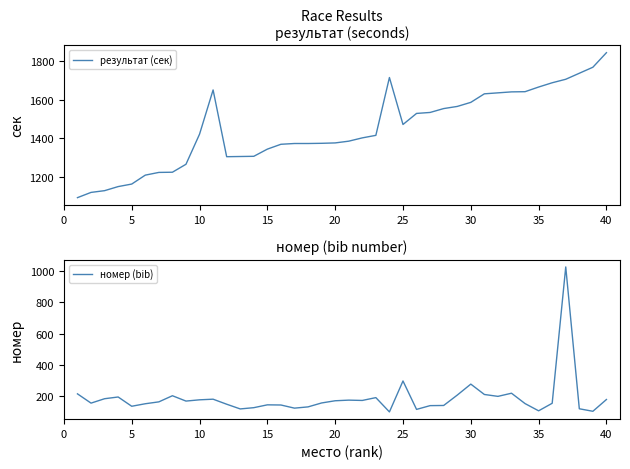

What are all the series names shown in the legend?

результат (сек), номер (bib)